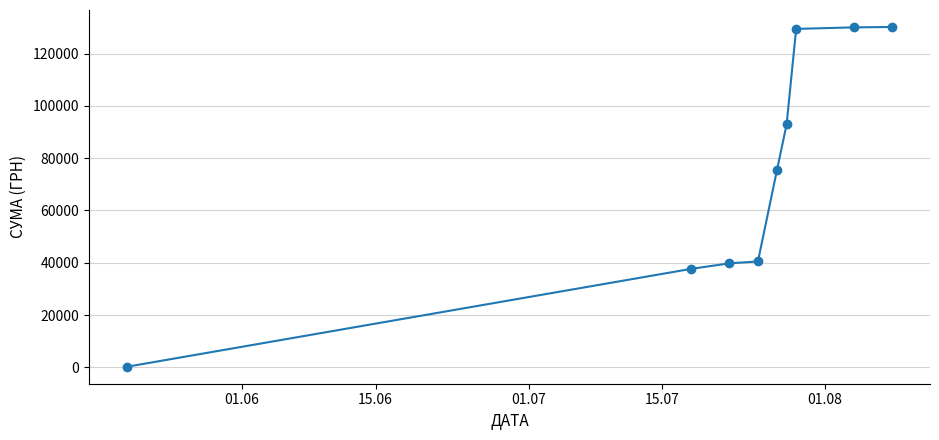

What is the average value?

75142.1